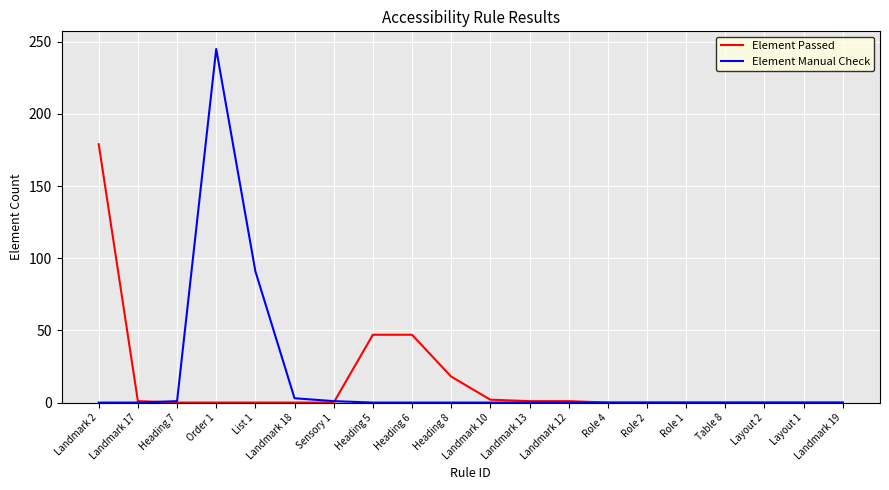

Which category has the highest value across all series?

Order 1